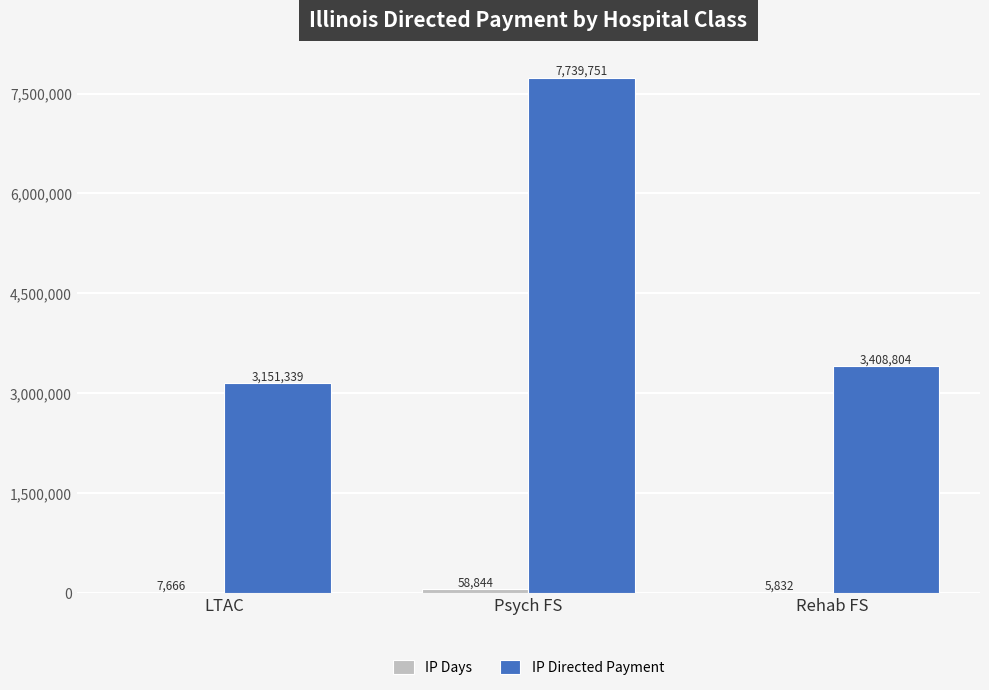

The value of IP Directed Payment at LTAC is 3151339.3. True or false?

True